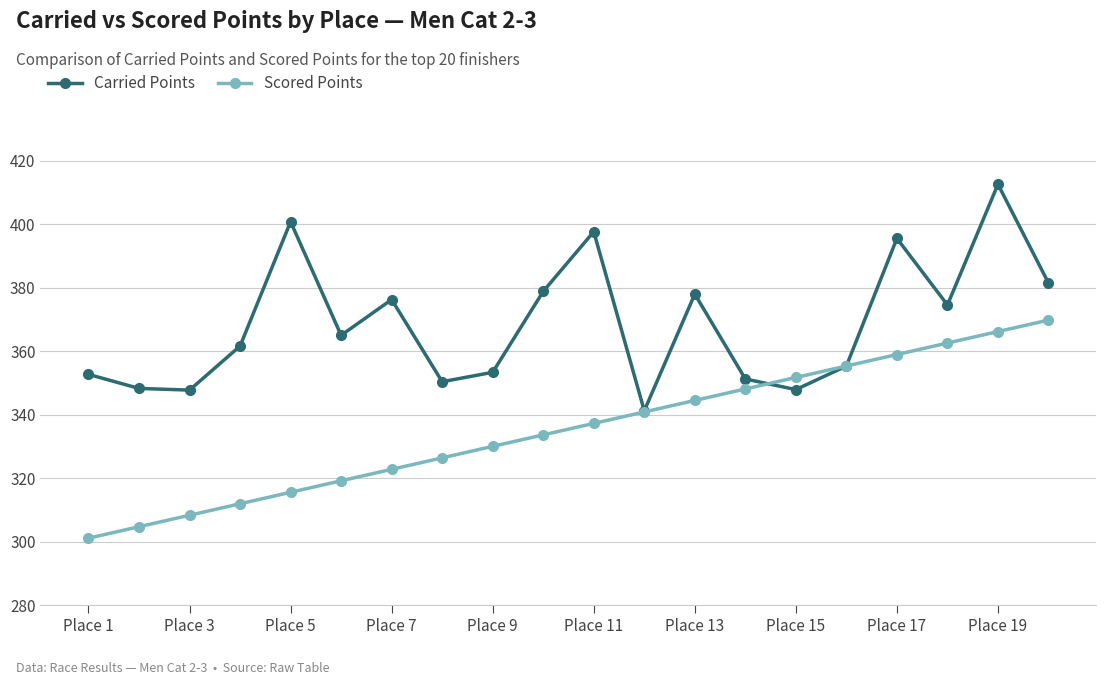

Which series has the largest total across all categories?

Carried Points